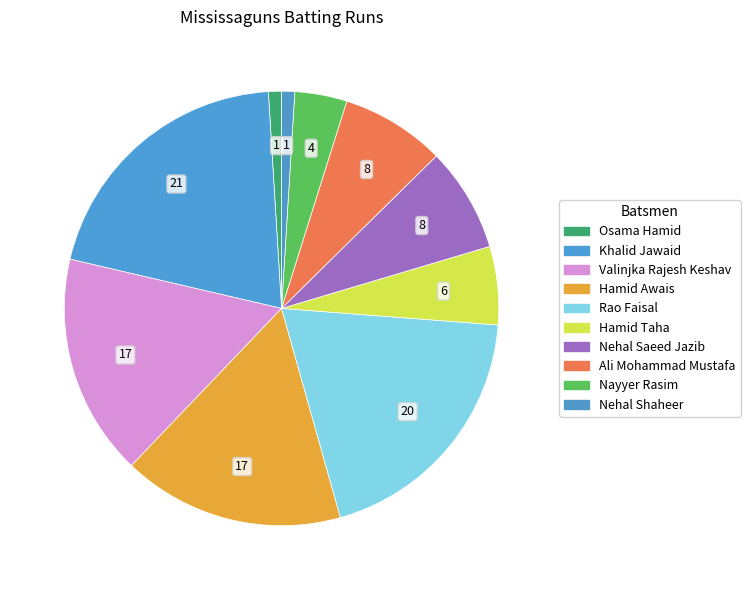

Count the number of slices in the pie.

10